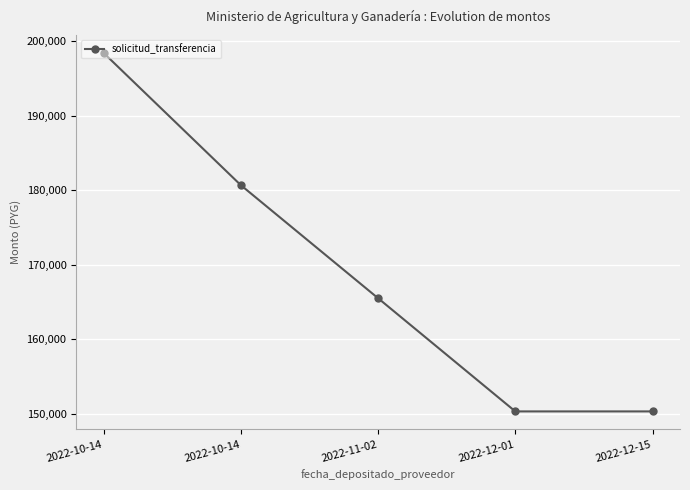

What is the sum of all values?

845134